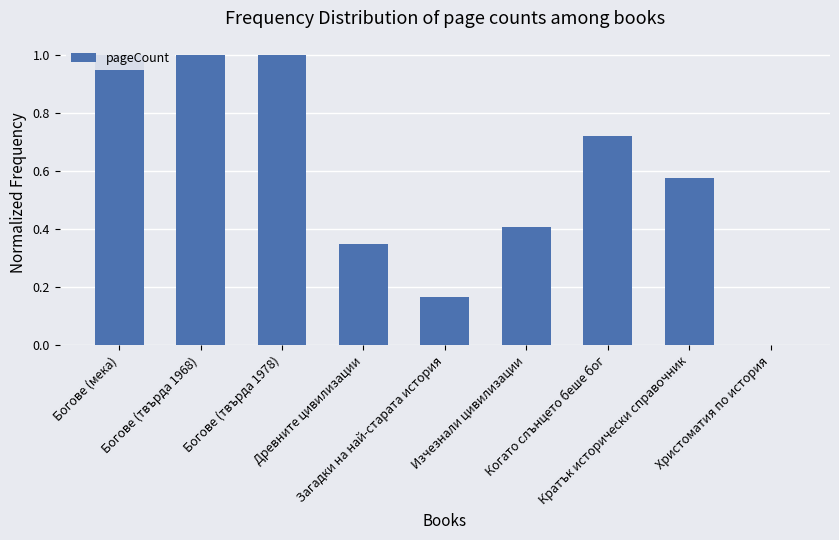

What is the difference between the values at Изчезнали цивилизации and Богове (твърда 1978)?

0.6